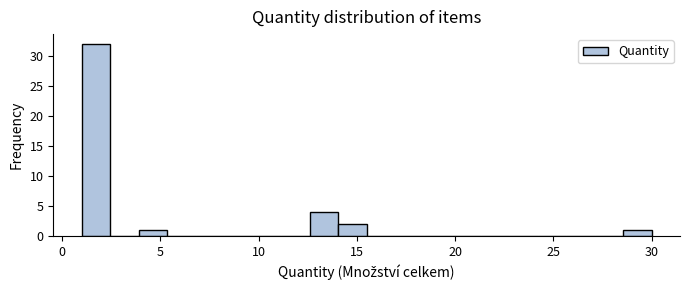

Around what value on the x-axis is the tallest bar? Give the approximate position of its centre, as read against the axis.

1.5